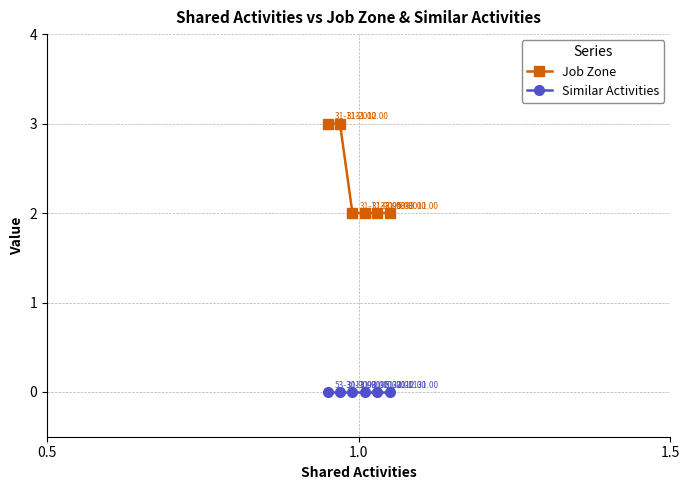

True or false: Similar Activities has a value of 0 at 4.

True